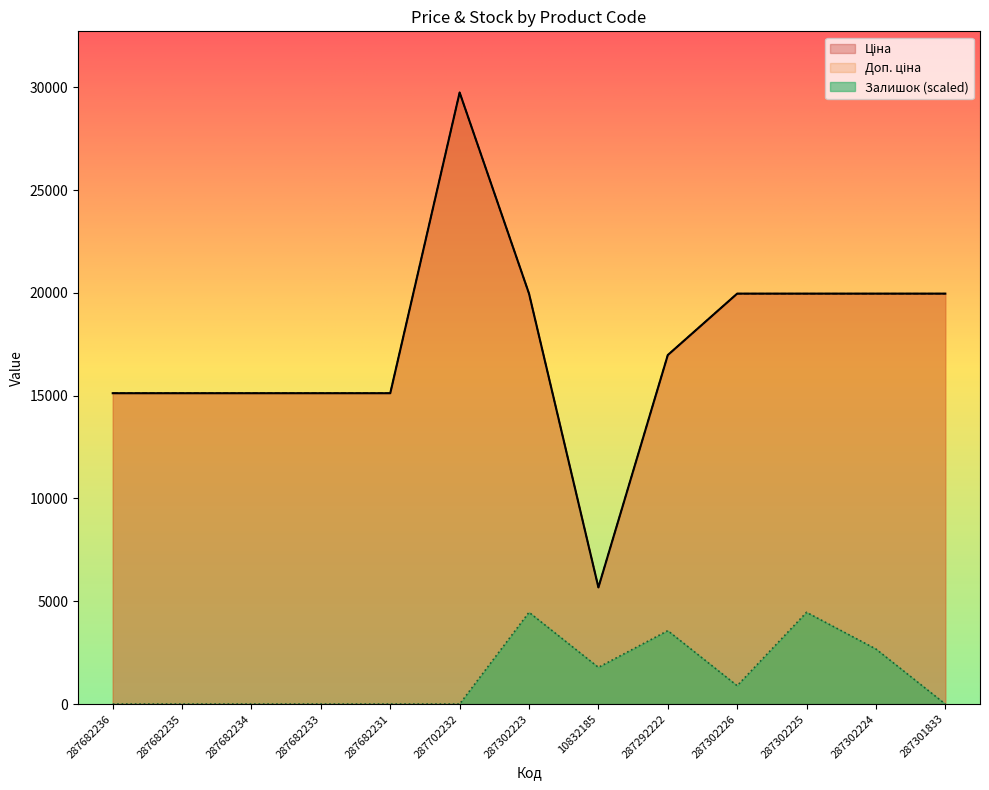

Reading left to right, what are all the values shown in this chart?

Ціна: 15120.0	15120.0	15120.0	15120.0	15120.0	29747.2	19964.2	5673.8	16976.3	19964.2	19964.2	19964.2	19964.2
Доп. ціна: 15120.0	15120.0	15120.0	15120.0	15120.0	29747.2	19964.2	5673.8	16976.3	19964.2	19964.2	19964.2	19964.2
Залишок: 0.0	0.0	0.0	0.0	0.0	0.0	4462.1	1784.8	3569.7	892.4	4462.1	2677.3	0.0